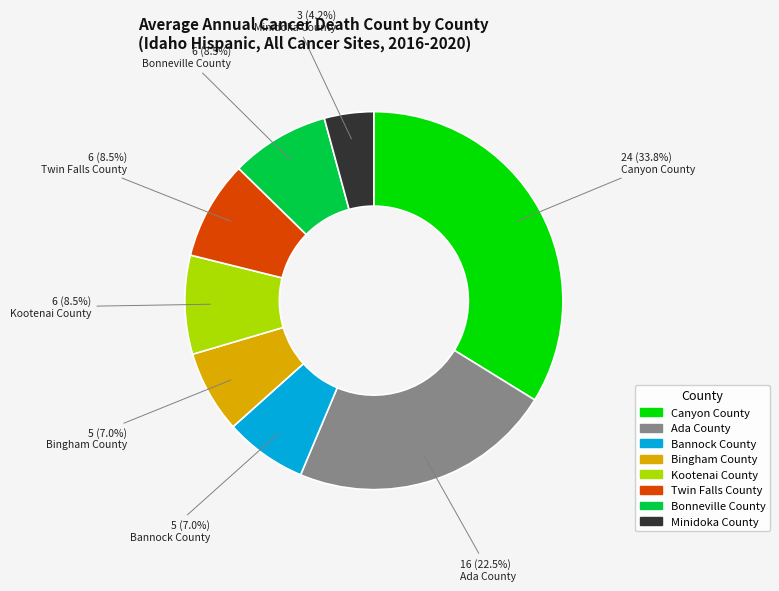

What is the largest slice in the pie chart?

Canyon County